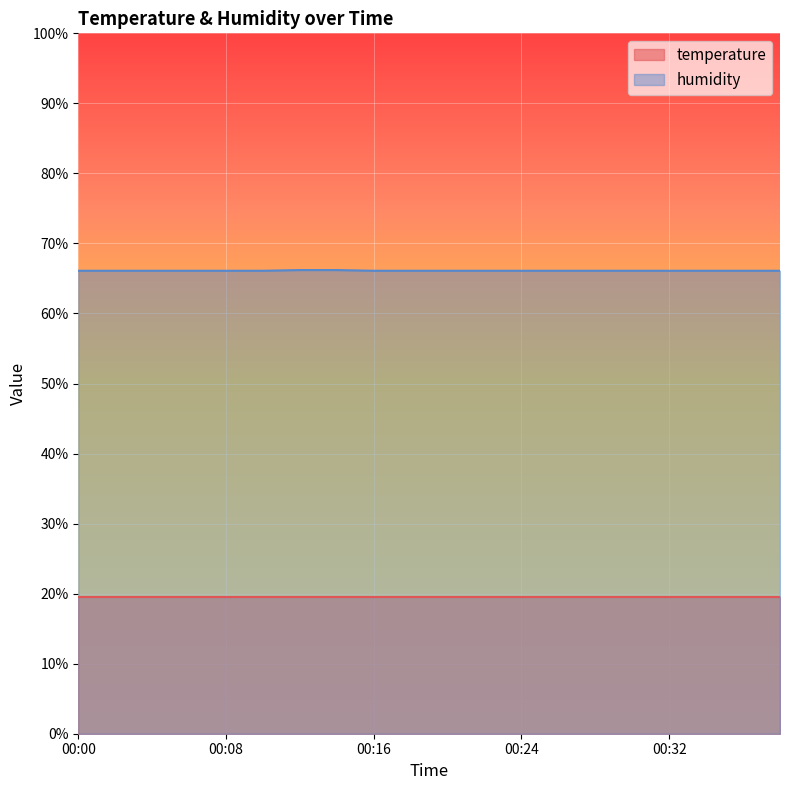

True or false: humidity and temperature intersect in this chart.

False